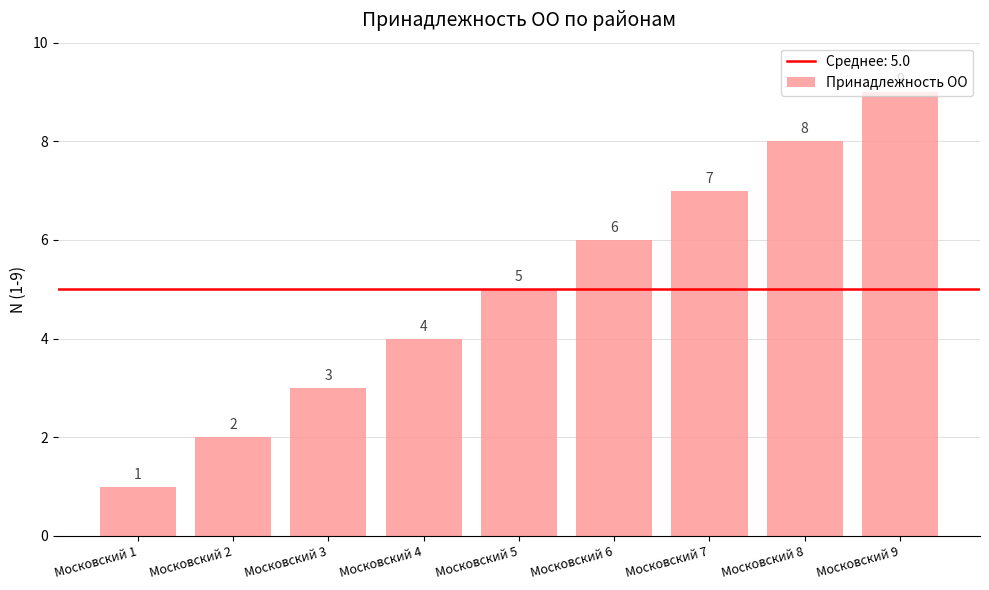

Count the number of data series in this chart.

1